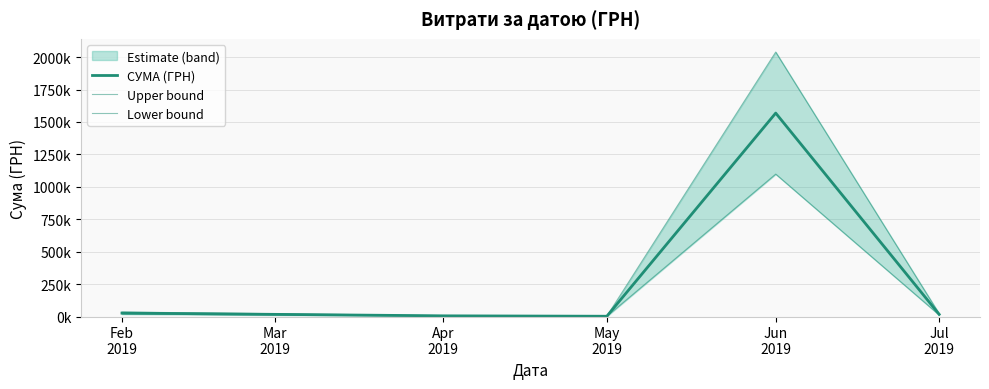

True or false: Lower bound and СУМА (ГРН) cross at least once.

False